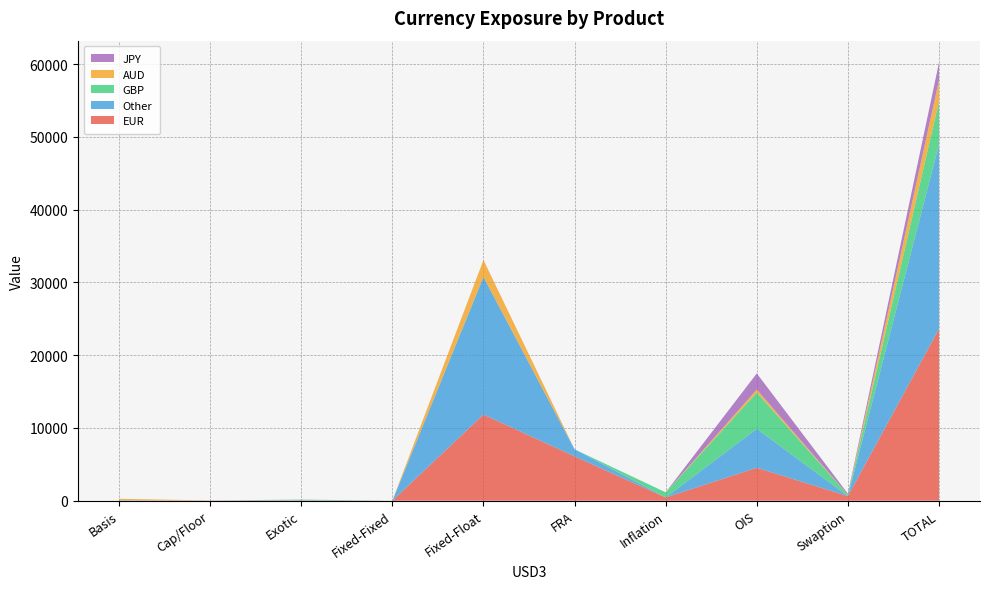

Reading left to right, list all the values displayed in this chart.

EUR: Basis=7	Cap/Floor=28	Exotic=33	Fixed-Fixed=2	Fixed-Float=11842	FRA=6100	Inflation=443	OIS=4532	Swaption=634	TOTAL=23621
Other: Basis=48	Cap/Floor=3	Exotic=39	Fixed-Fixed=4	Fixed-Float=18912	FRA=967	Inflation=11	OIS=5353	Swaption=15	TOTAL=25351
GBP: Basis=0	Cap/Floor=5	Exotic=65	Fixed-Fixed=0	Fixed-Float=2	FRA=0	Inflation=693	OIS=4980	Swaption=172	TOTAL=5917
AUD: Basis=200	Cap/Floor=0	Exotic=1	Fixed-Fixed=0	Fixed-Float=2314	FRA=0	Inflation=1	OIS=404	Swaption=8	TOTAL=2928
JPY: Basis=6	Cap/Floor=0	Exotic=14	Fixed-Fixed=1	Fixed-Float=18	FRA=0	Inflation=0	OIS=2229	Swaption=134	TOTAL=2401